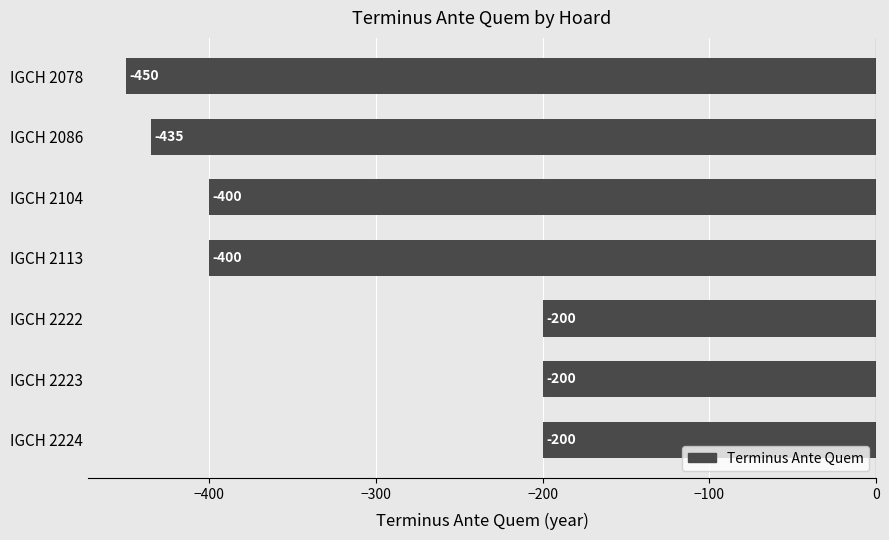

Reading bottom to top, transcribe all the data shown in this chart.

-200	-200	-200	-400	-400	-435	-450